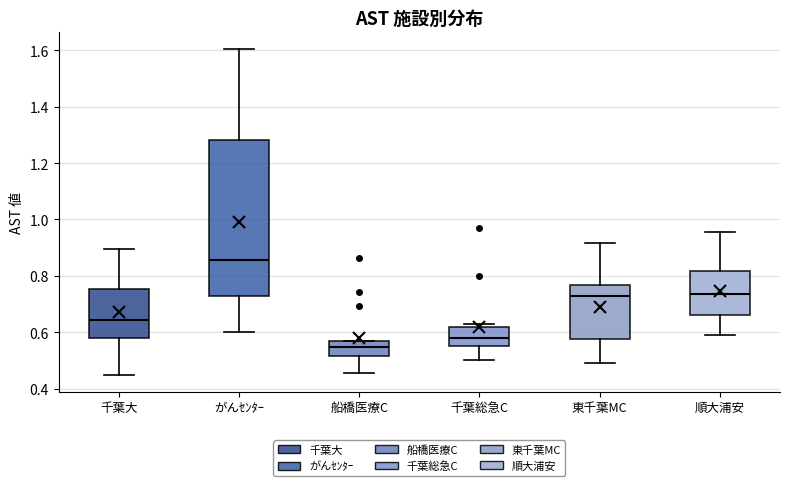

Where is the upper edge of the box for がんｾﾝﾀｰ on the y-axis? The values are not printed on the chart, so give them approximately, as read against the axis.

1.28